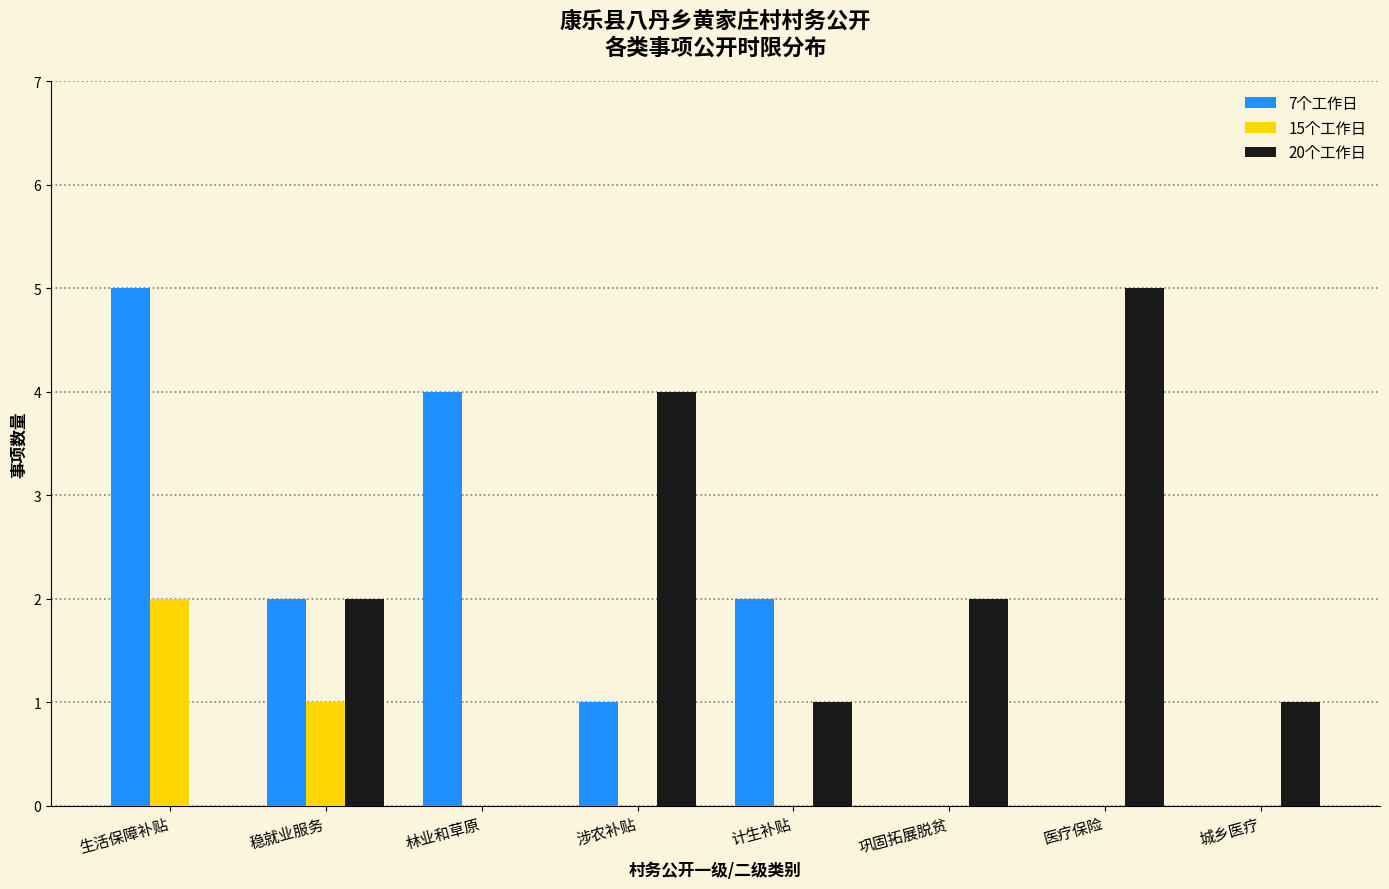

Reading left to right, extract all data points from this chart.

7个工作日: 生活保障补贴=5	稳就业服务=2	林业和草原=4	涉农补贴=1	计生补贴=2	巩固拓展脱贫=0	医疗保险=0	城乡医疗=0
15个工作日: 生活保障补贴=2	稳就业服务=1	林业和草原=0	涉农补贴=0	计生补贴=0	巩固拓展脱贫=0	医疗保险=0	城乡医疗=0
20个工作日: 生活保障补贴=0	稳就业服务=2	林业和草原=0	涉农补贴=4	计生补贴=1	巩固拓展脱贫=2	医疗保险=5	城乡医疗=1